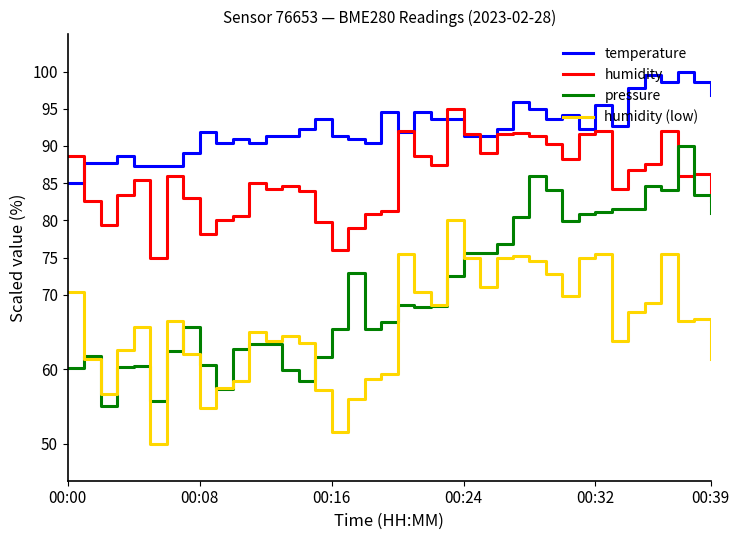

Rank the series by their average value, from lowest to highest.

humidity (low), pressure, humidity, temperature